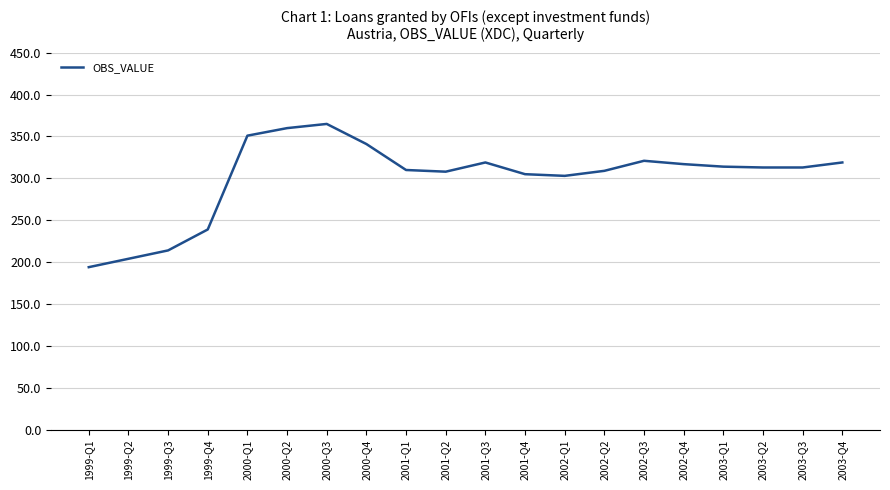

Where does the data first go above 313?

2000-Q1